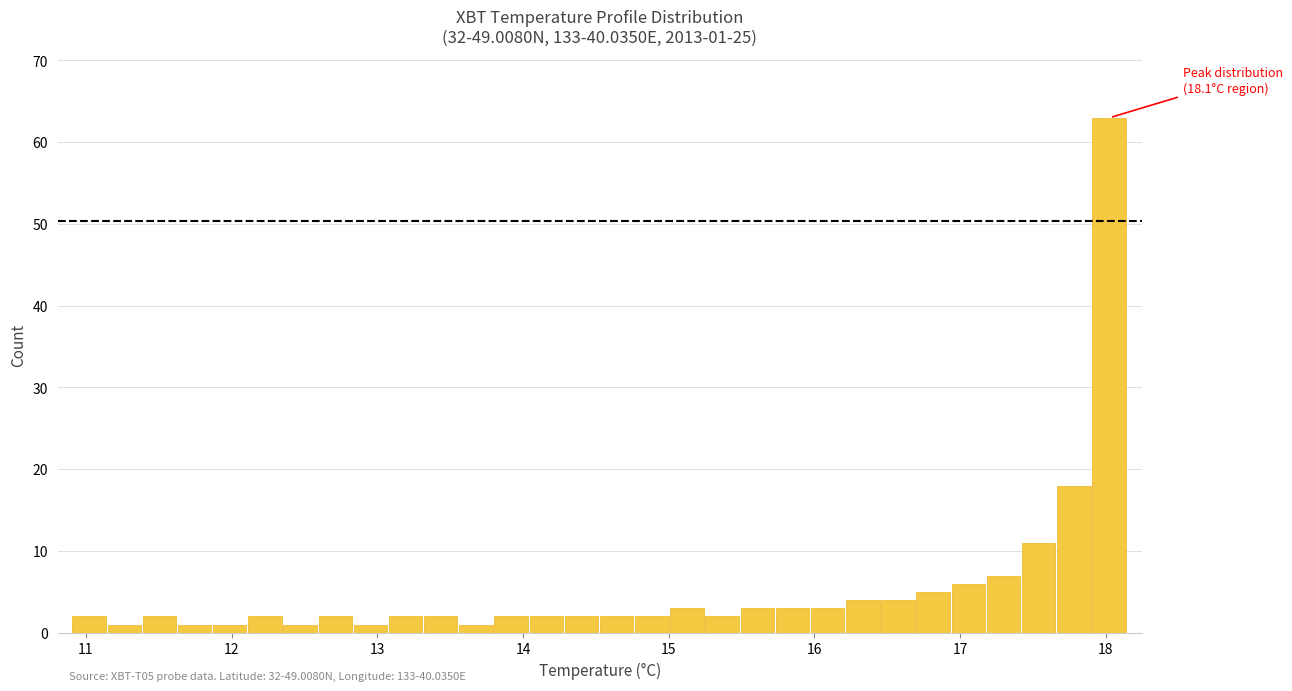

Read against the x-axis, roughly where is the centre of the tallest bar?

18.0